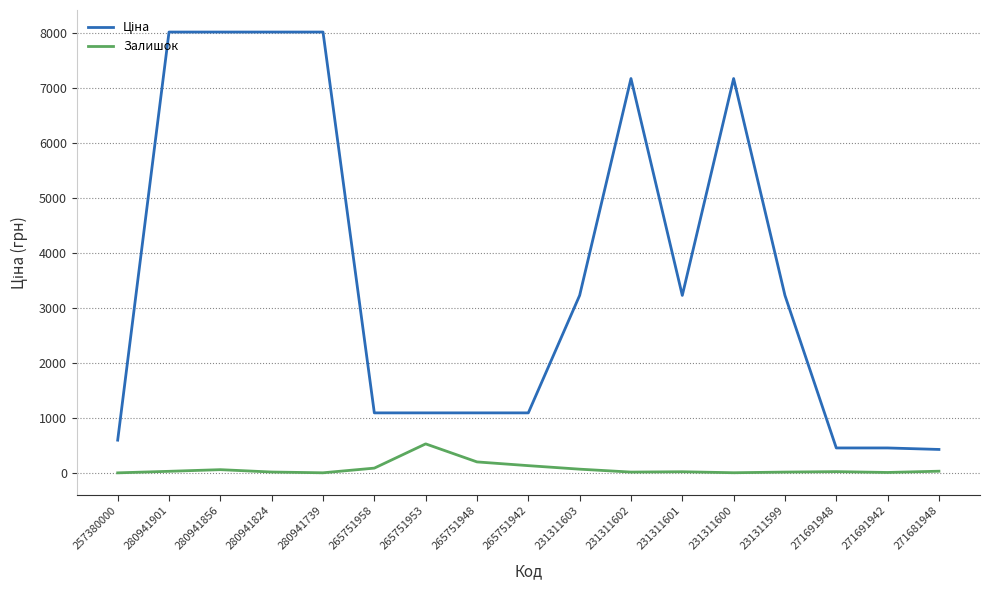

What is the total value across all series at 265751953?

1618.1